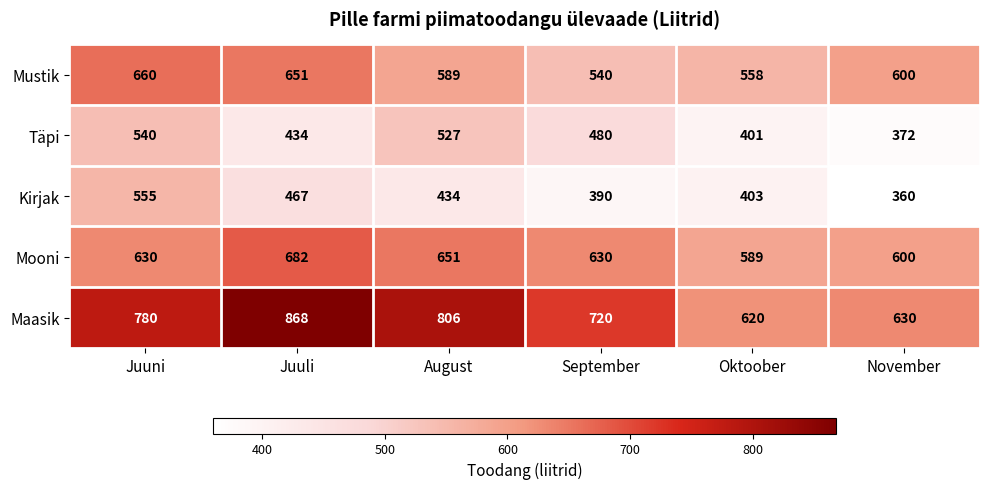

How many data points does each series have?

6